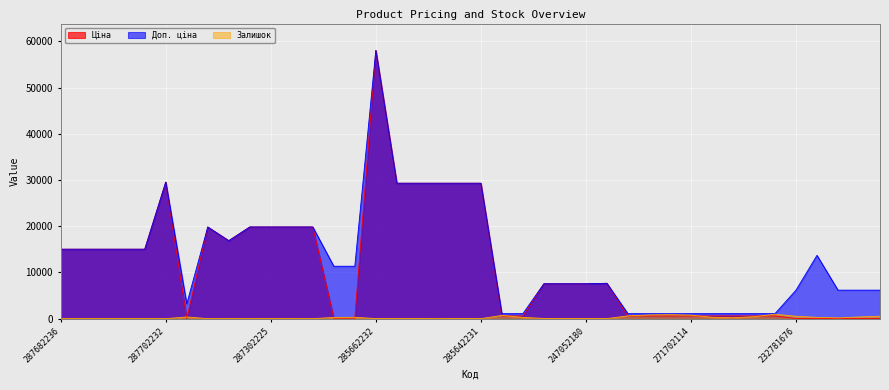

At which label does Ціна reach its minimum?

232781676